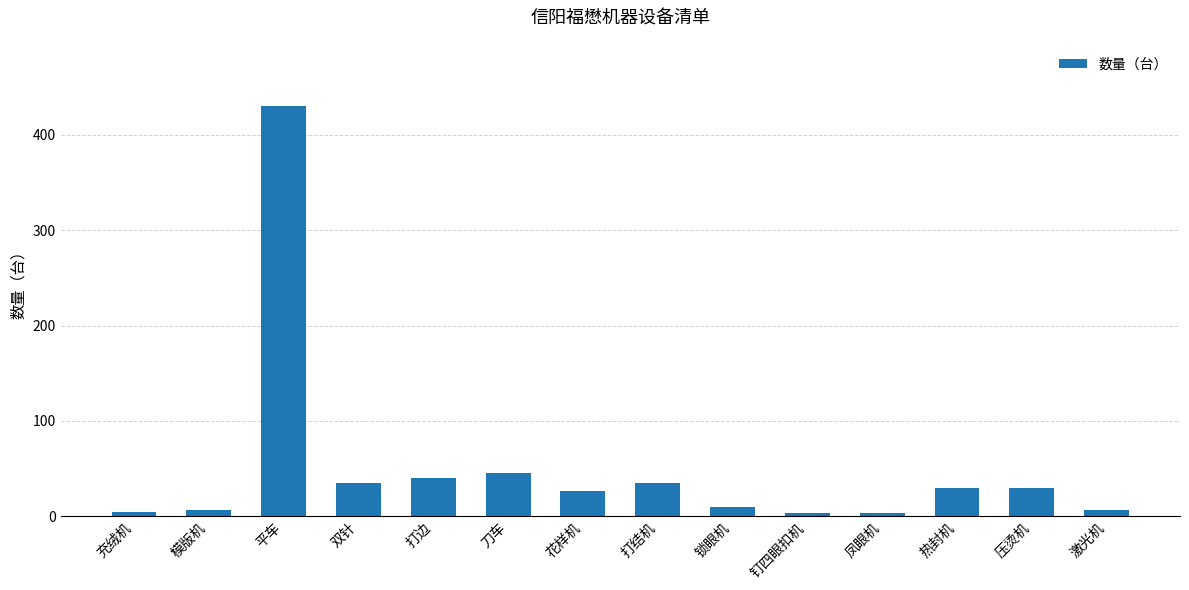

Is it true that the value at 压烫机 is 30?

True